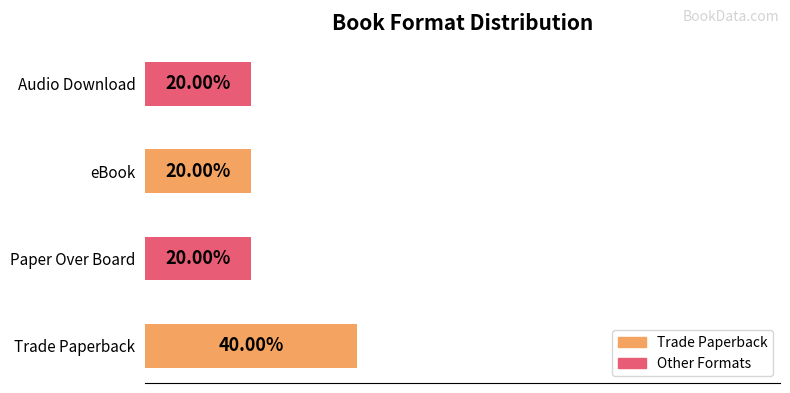

Which category has the highest value across all series?

Trade Paperback